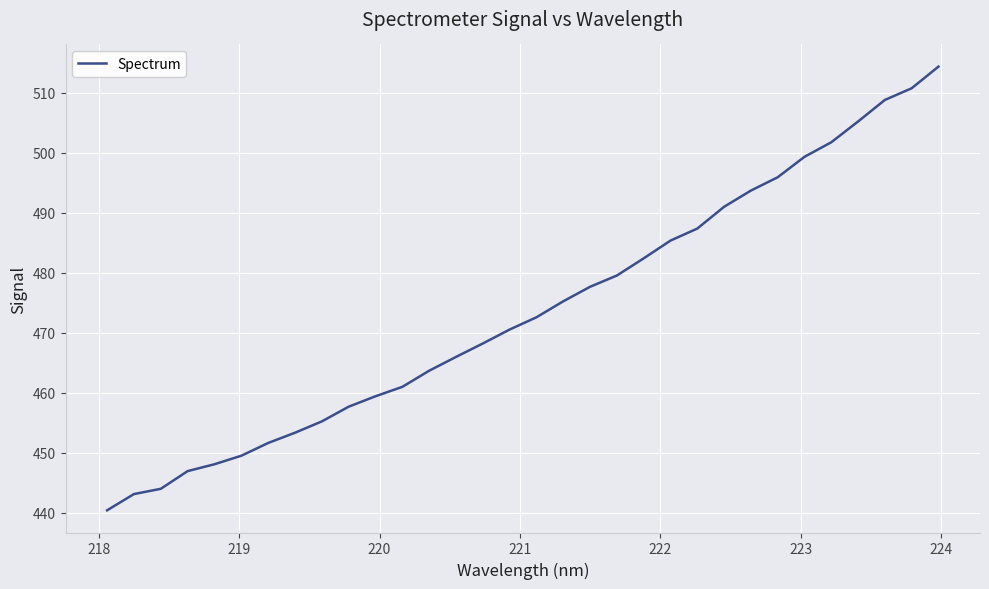

What is the difference between the maximum and minimum values?

74.0